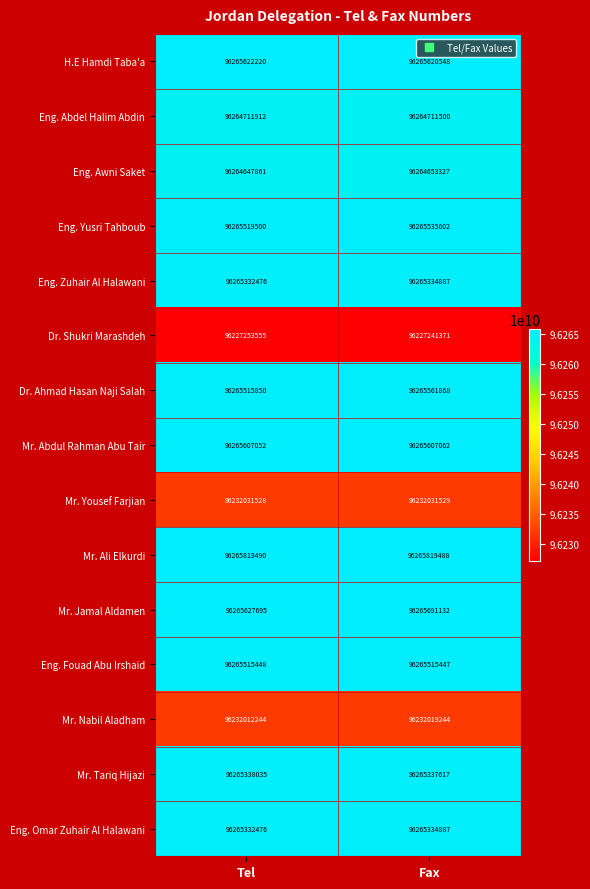

At how many categories does at least one series exceed 96257669640?

2